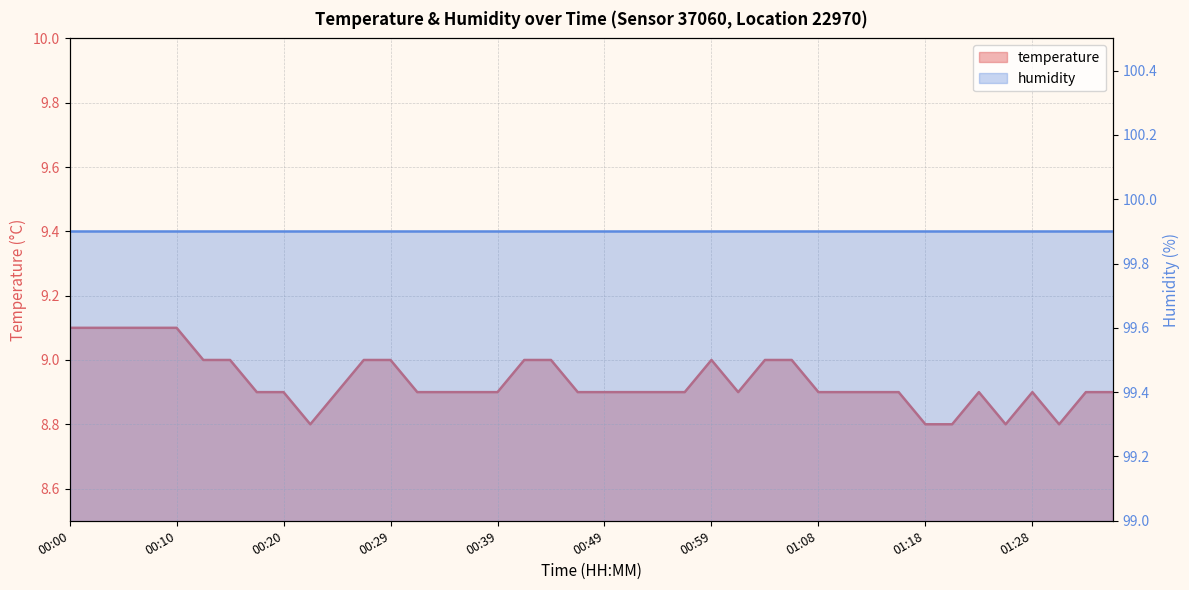

What position from the right is 00:00?

40